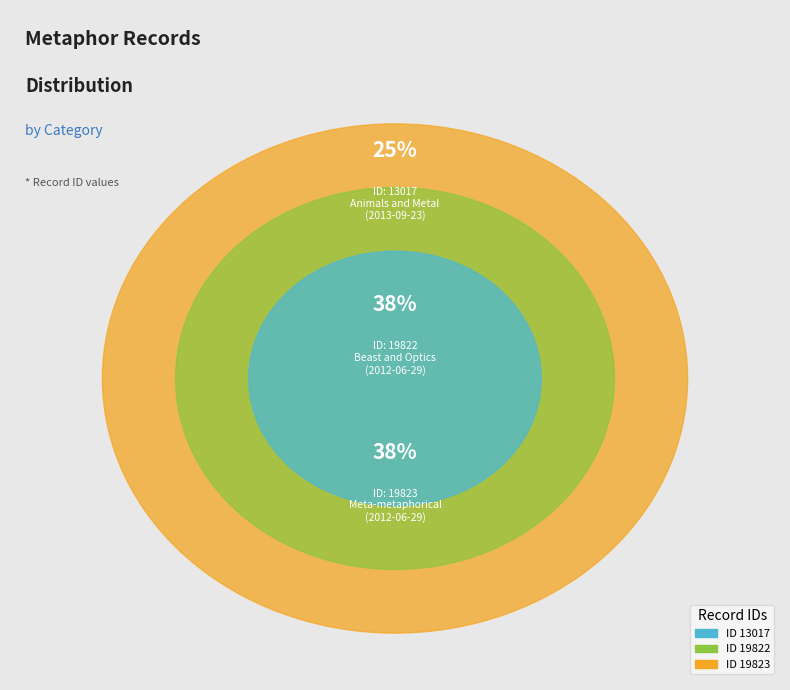

Combined, do Beast and Optics
(2012-06-29) and Animals and Metal
(2013-09-23) account for over 50%?

Yes